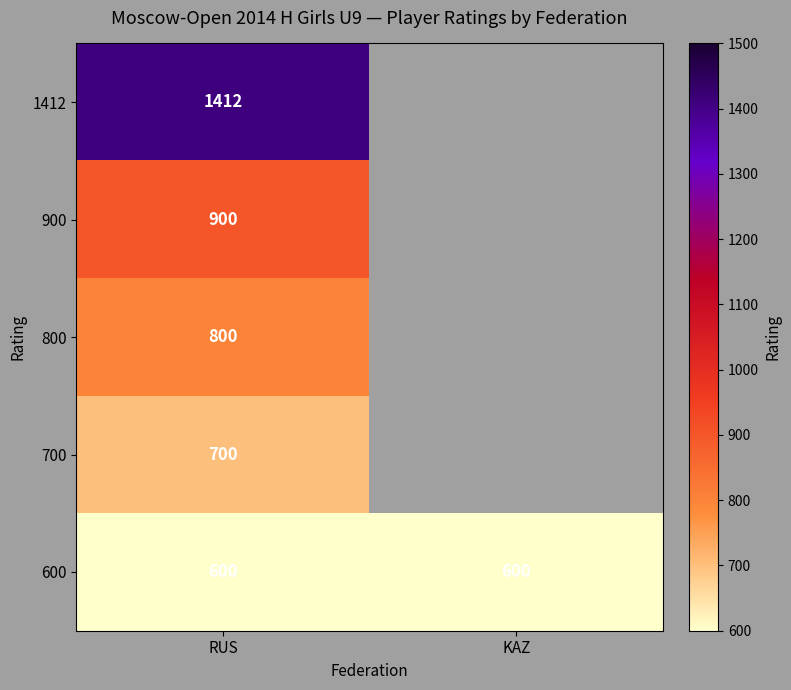

What is the total value across all series at RUS?

4412